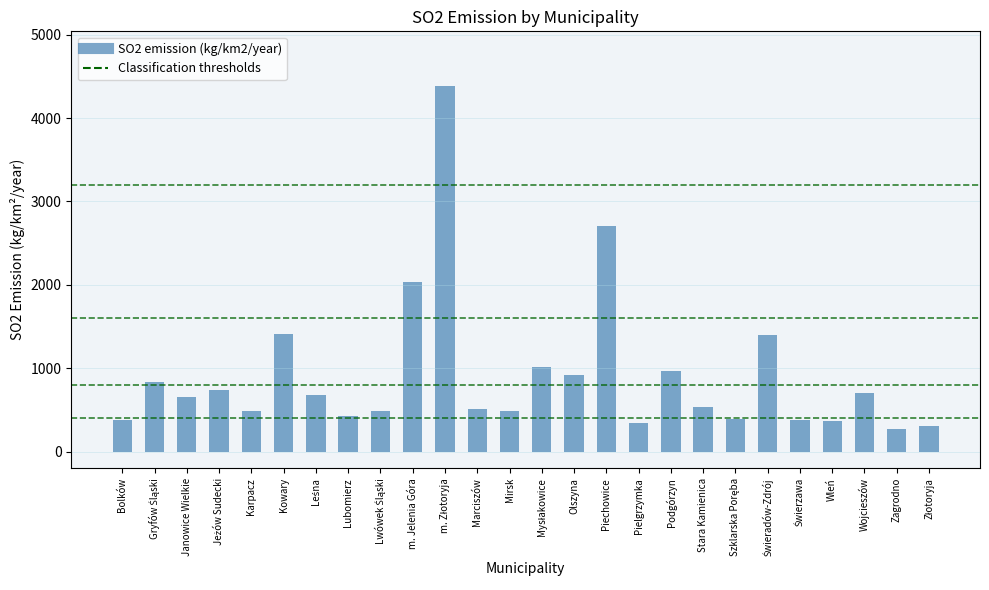

What is the change in value from Olszyna to Wleń?

-543.0